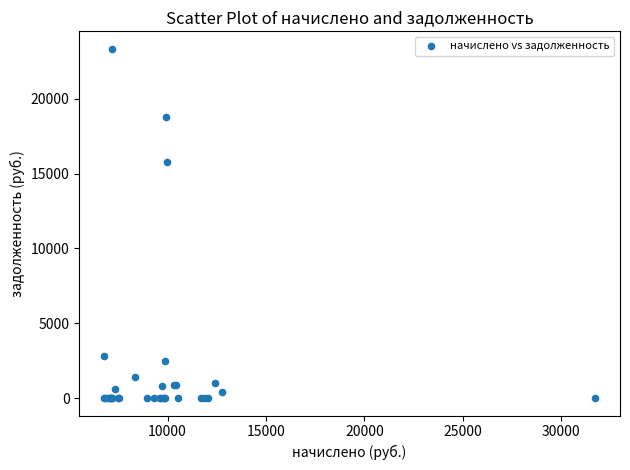

What Y value in the scatter plot is closest to 11669?

15767.5